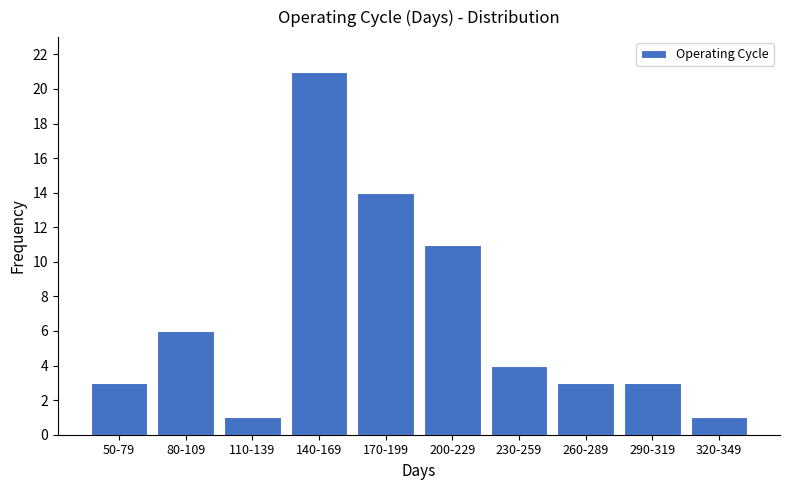

Reading left to right, transcribe all the data shown in this chart.

3	6	1	21	14	11	4	3	3	1